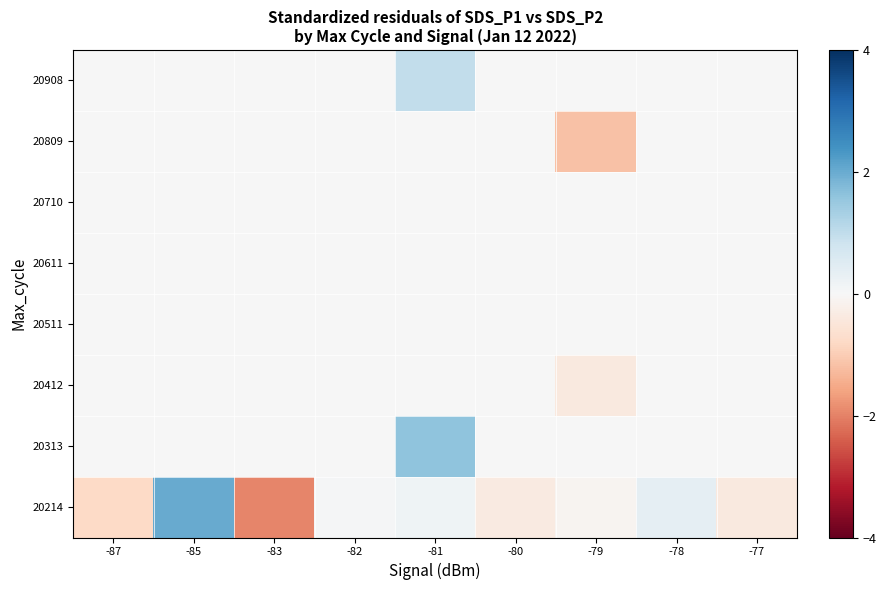

What is the difference between the highest and lowest values at -81?

1.6